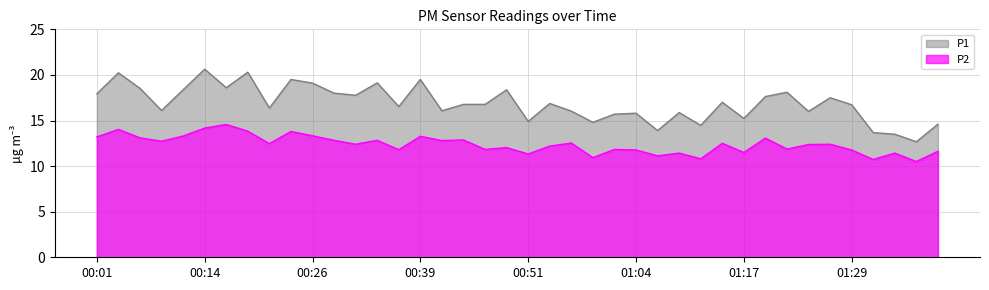

Which series has the largest total across all categories?

P1